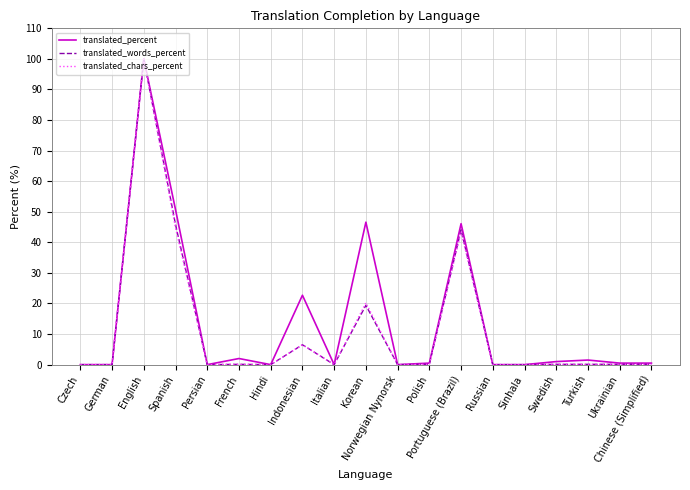

What position from the left is Korean?

10